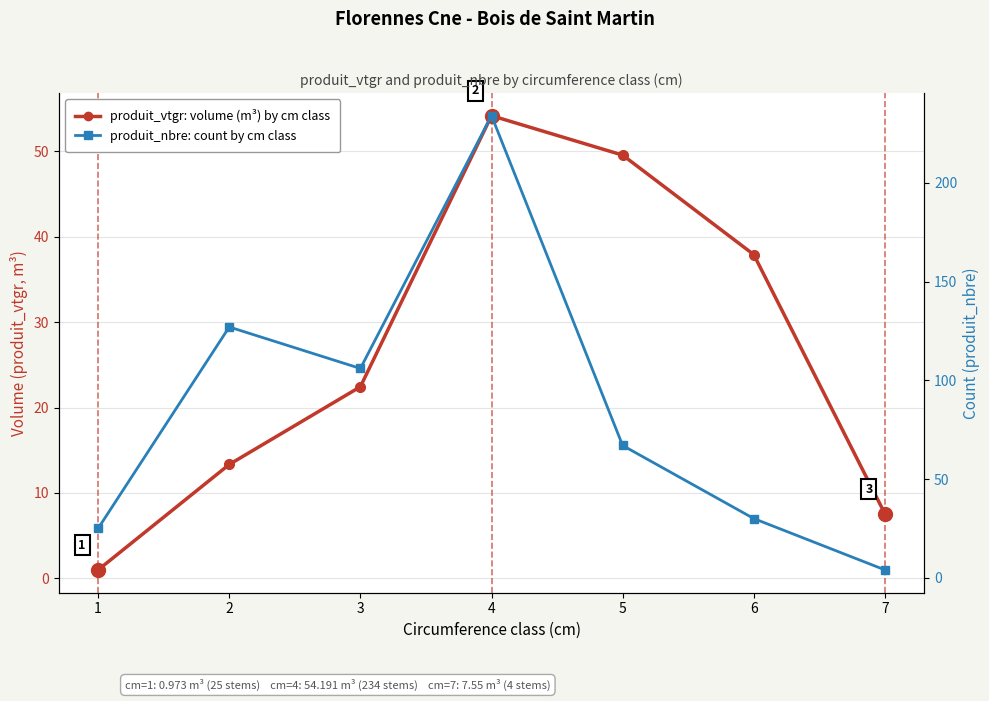

What is the difference between the second highest and second lowest values in the produit_vtgr (volume m³) series?

42.0